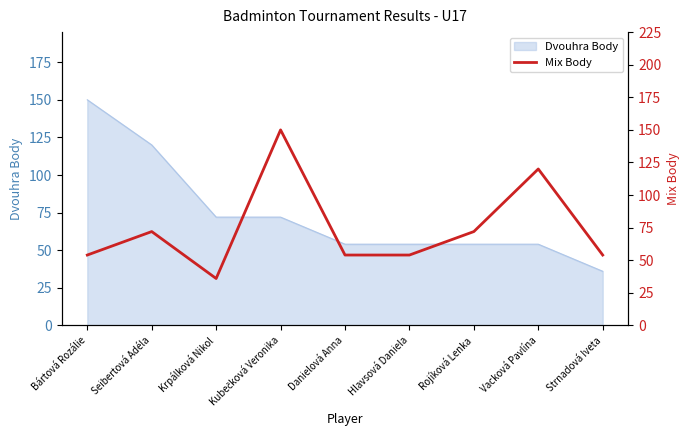

Where is the first local minimum?

Krpálková Nikol